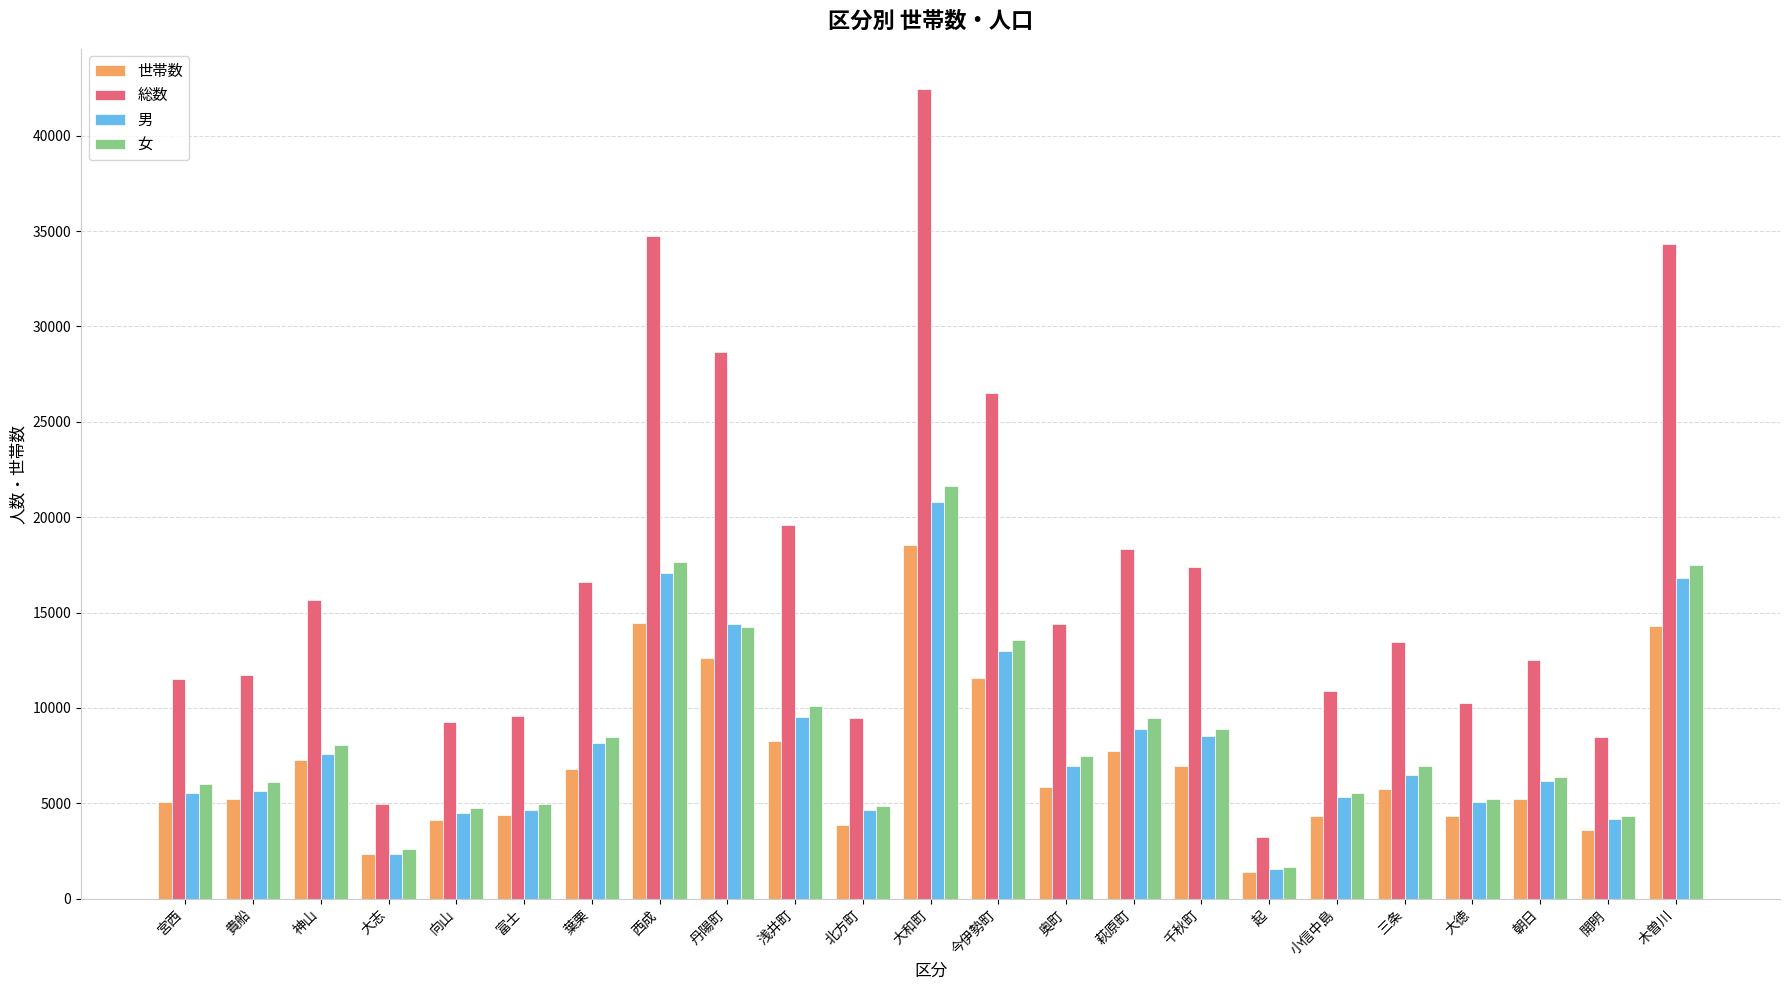

What is the difference between the 男 values at 丹陽町 and 小信中島?

9087